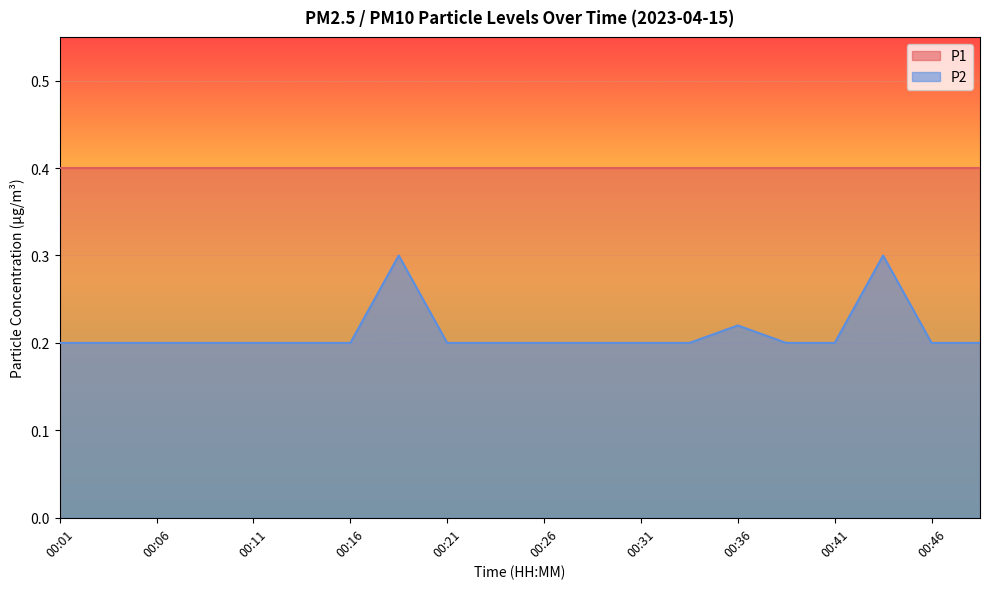

The value at 00:44 is 0.5. True or false?

False